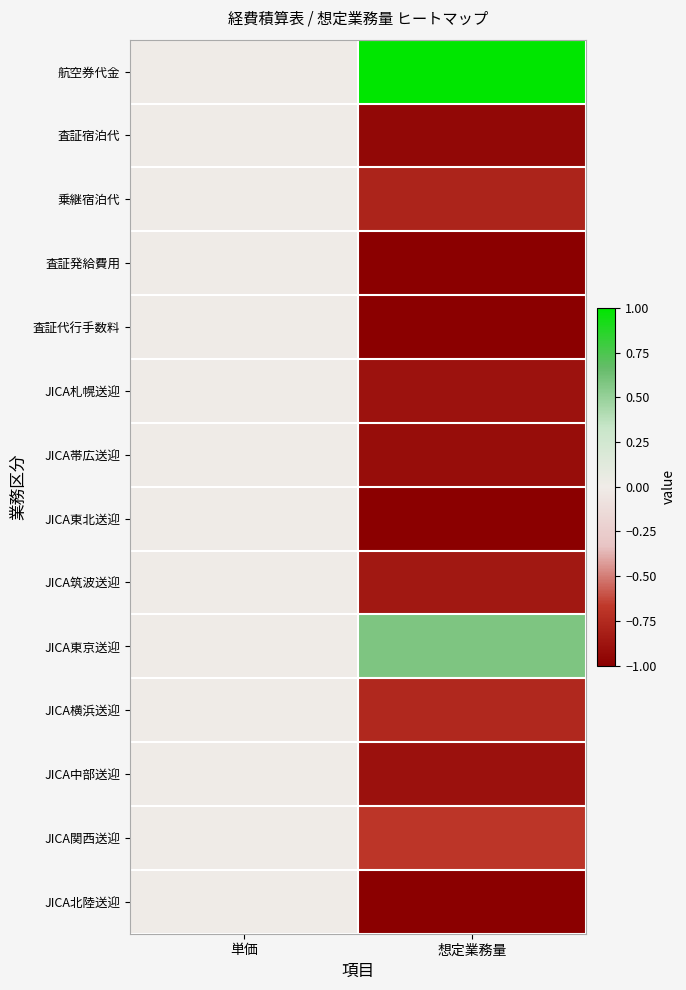

At 想定業務量, list the series in order from smallest to largest.

JICA東北送迎, JICA北陸送迎, 査証発給費用, 査証代行手数料, 査証宿泊代, JICA帯広送迎, JICA中部送迎, JICA札幌送迎, JICA筑波送迎, 乗継宿泊代, JICA横浜送迎, JICA関西送迎, JICA東京送迎, 航空券代金